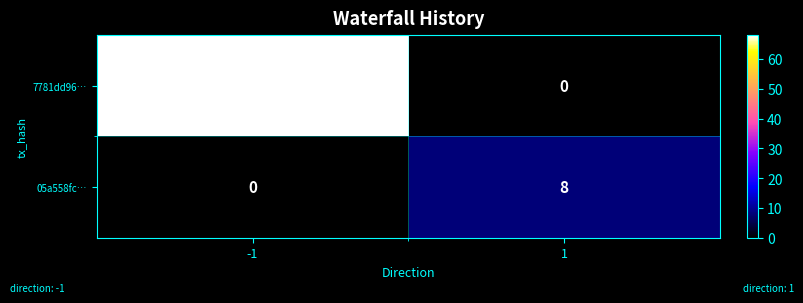

List the series in order of their overall mean, lowest first.

05a558fc…, 7781dd96…